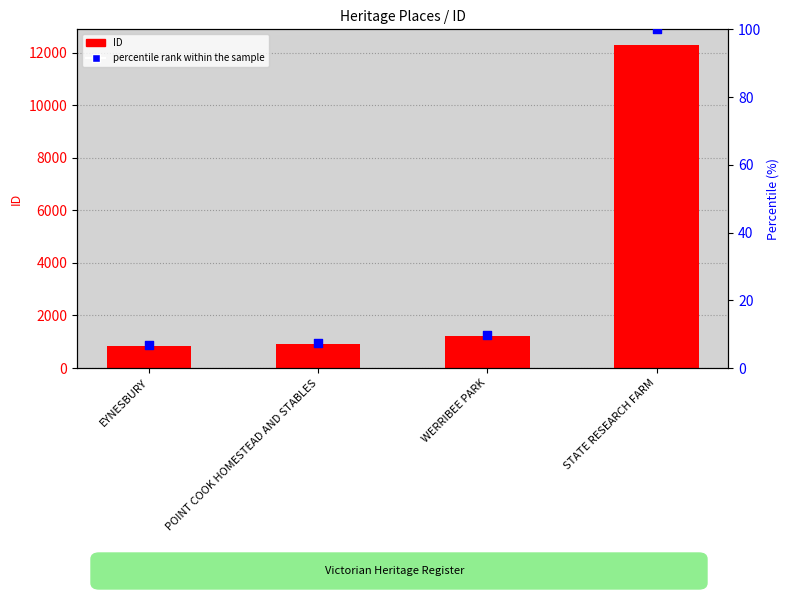

At which category is the sum across all series the highest?

STATE RESEARCH FARM